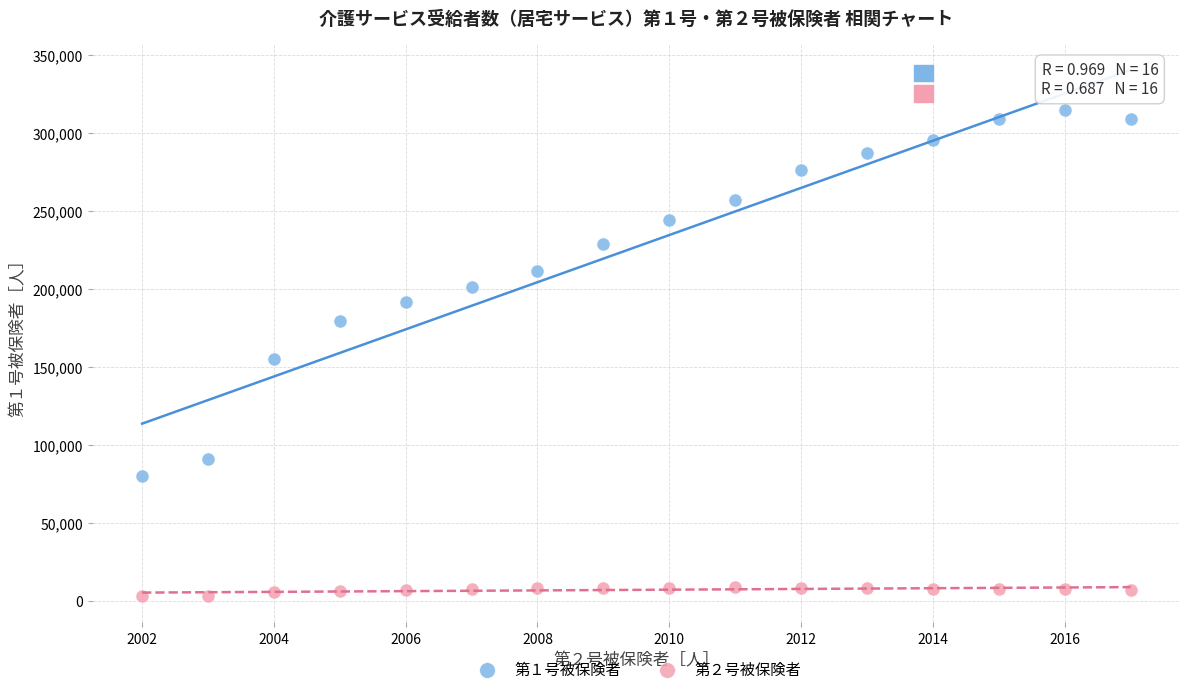

Which series reaches the maximum Y coordinate?

第１号被保険者